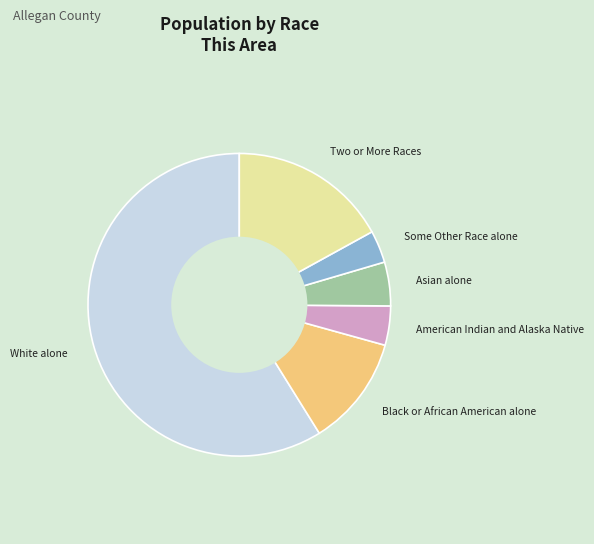

Does American Indian and Alaska Native account for over 50% of the chart?

No